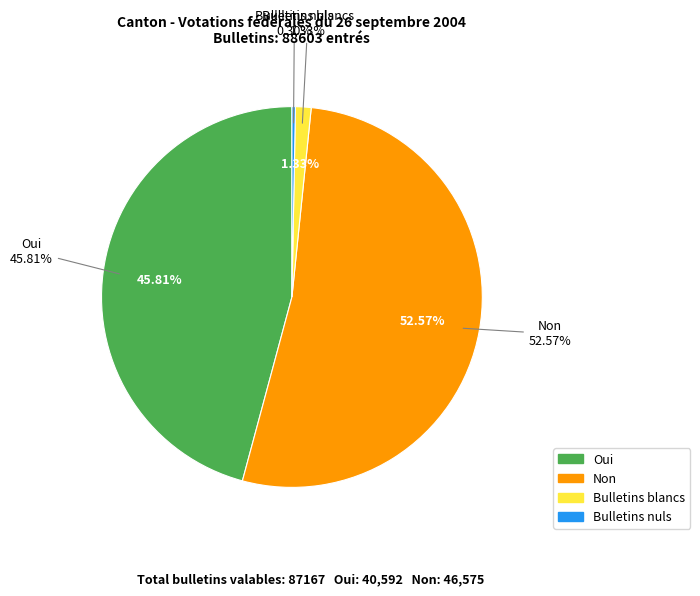

To the nearest percent, what is the average slice percentage?

25%